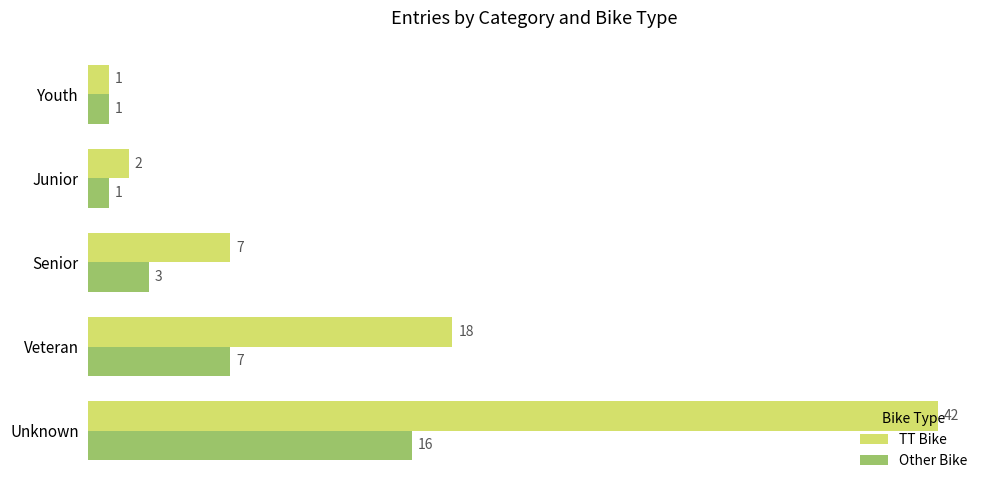

Count the Other Bike values in the range 1 to 7.

4